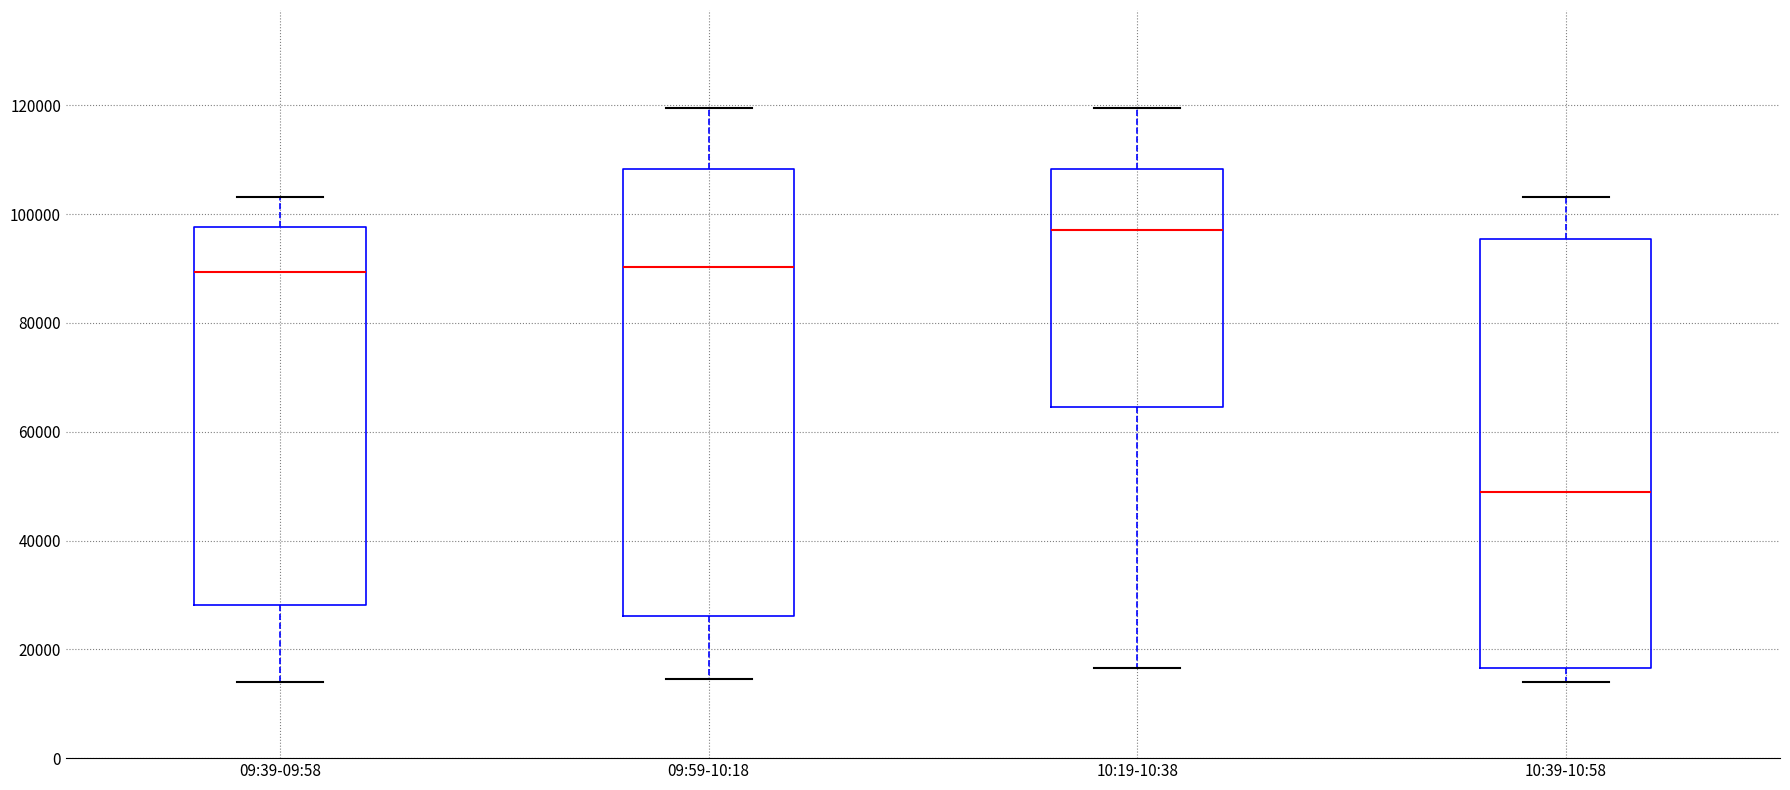

Comparing the boxes themselves (not the whiskers), which one is the tallest?

09:59-10:18